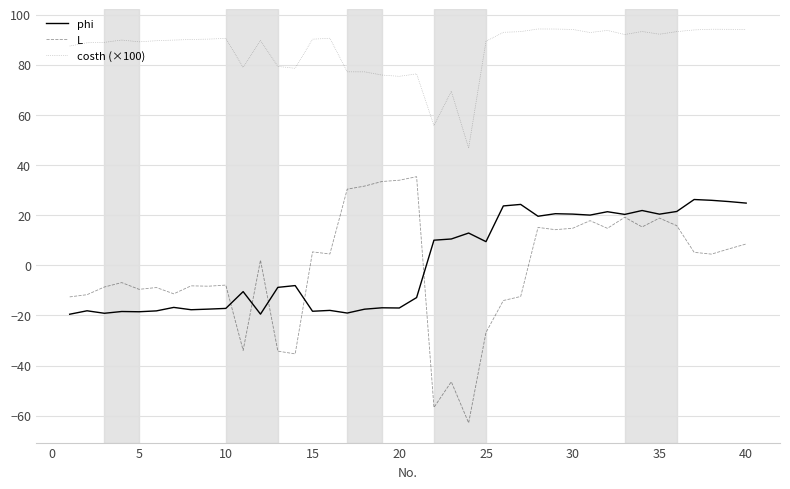

Does the chart have visible grid lines?

Yes